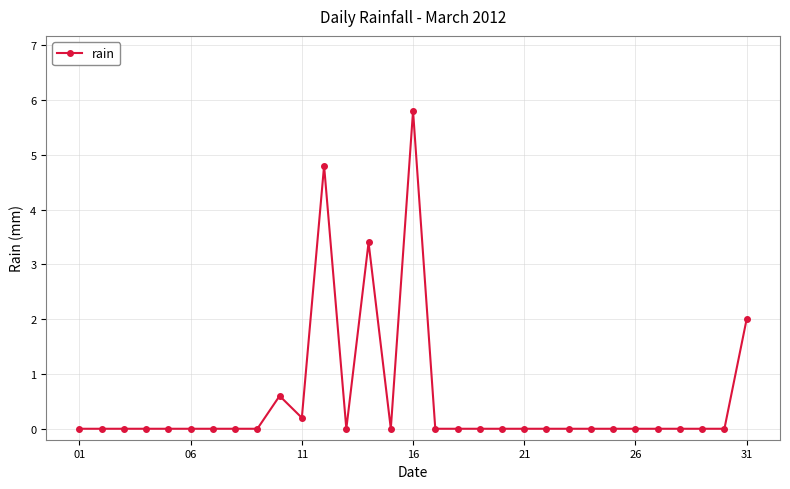

What is the greatest value displayed?

5.8